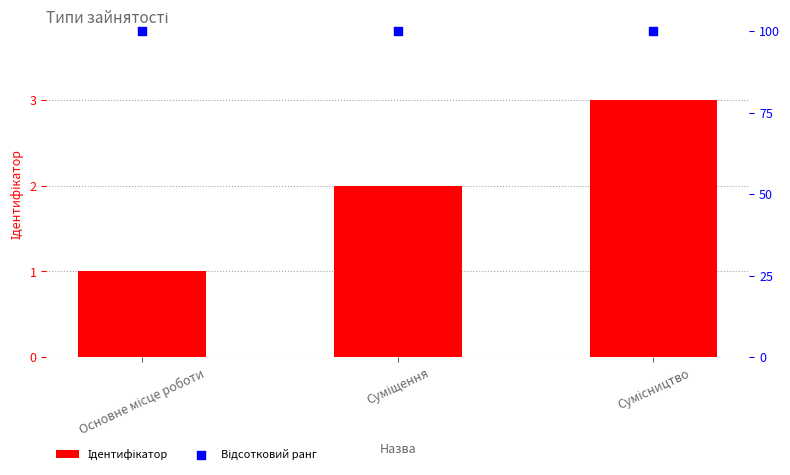

Is the value of Ідентифікатор at Суміщення greater than the value of Відсотковий ранг at Суміщення?

No